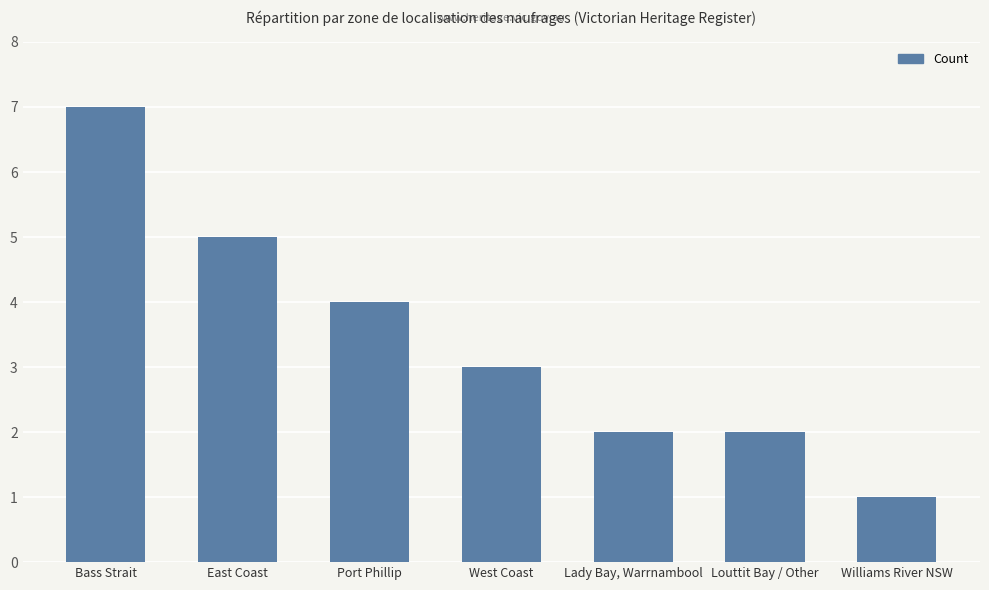

Which has a higher value, East Coast or West Coast?

East Coast